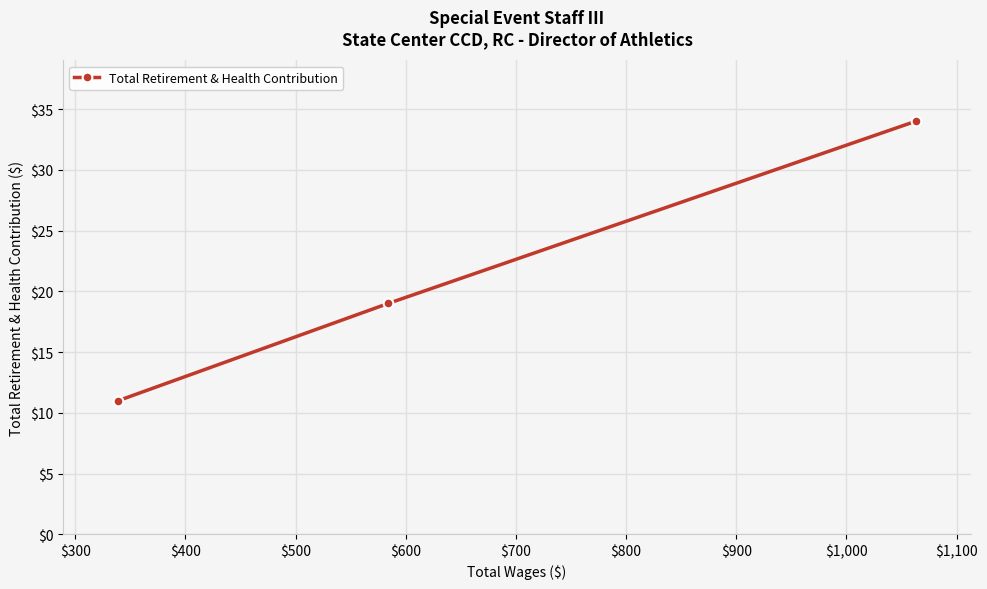

What is the difference between the maximum and second lowest values?

15